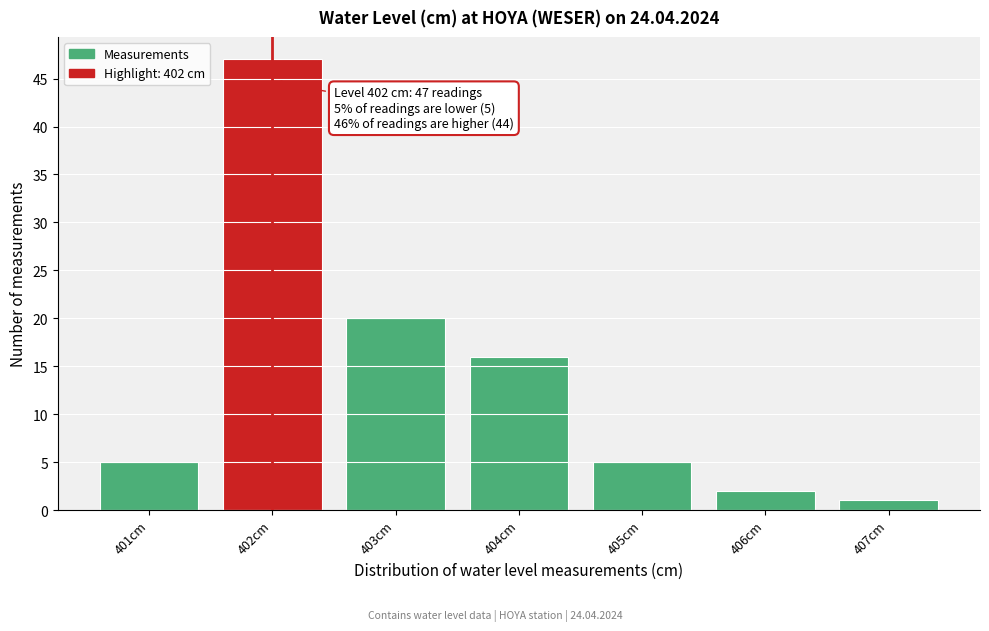

Which range on the x-axis has the tallest bar?

401.5 to 402.5